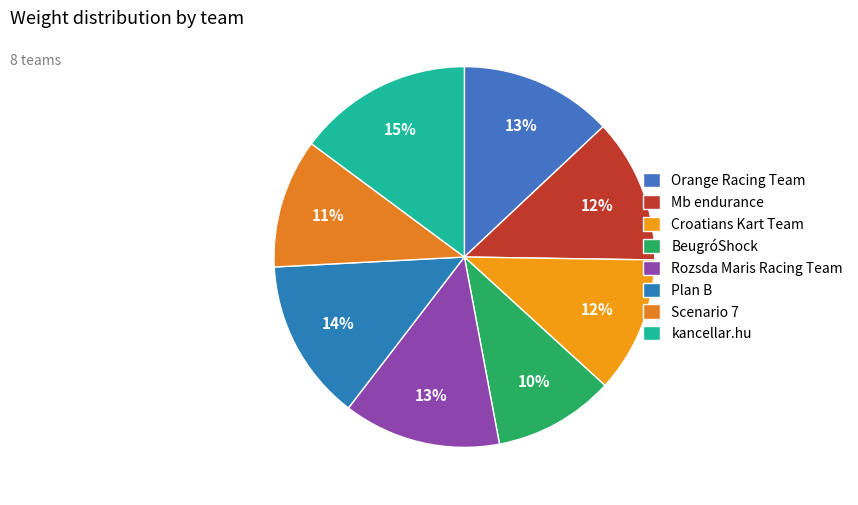

How many slices are in this pie chart?

8